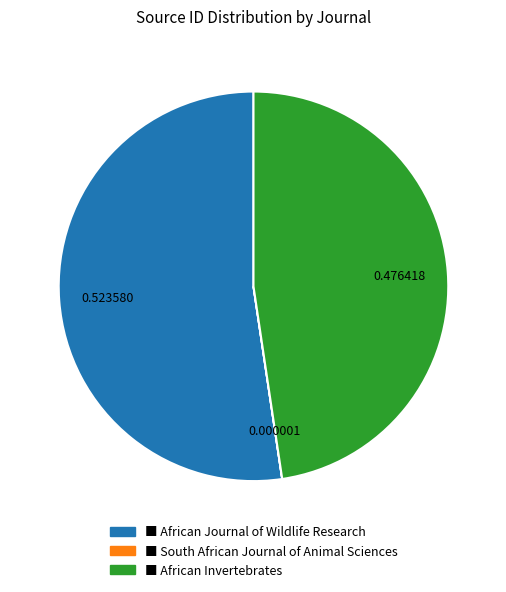

Is there a majority slice in this chart?

Yes